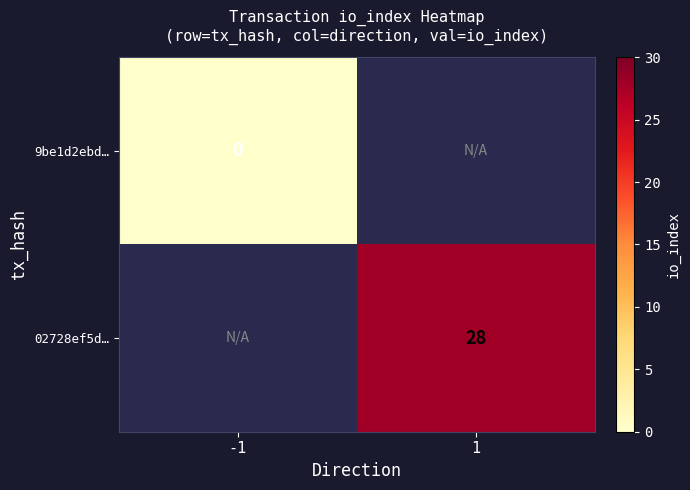

Is it true that 02728ef5d… equals 43 at 1?

False